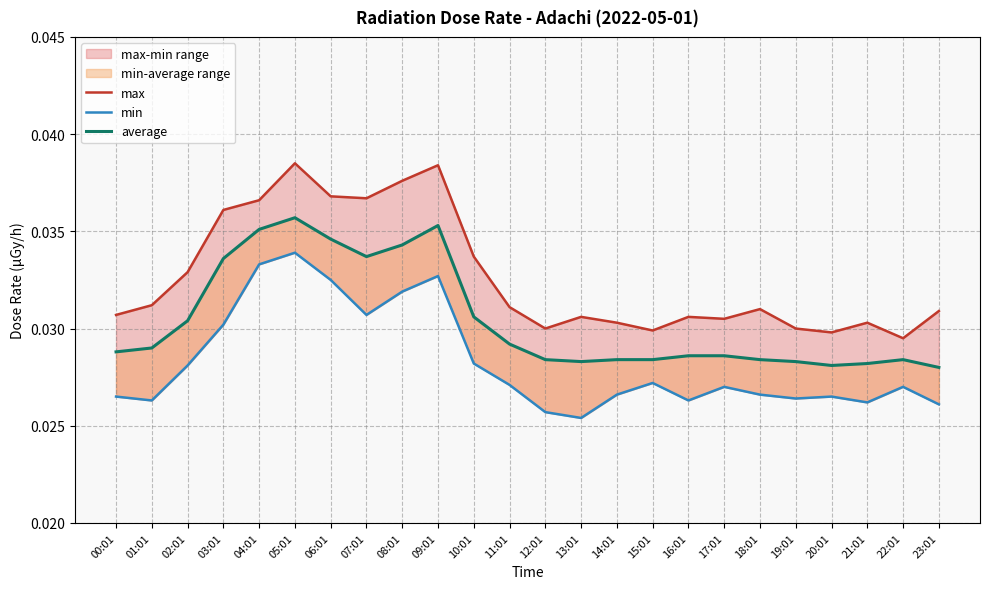

How many lines are shown in the chart?

3